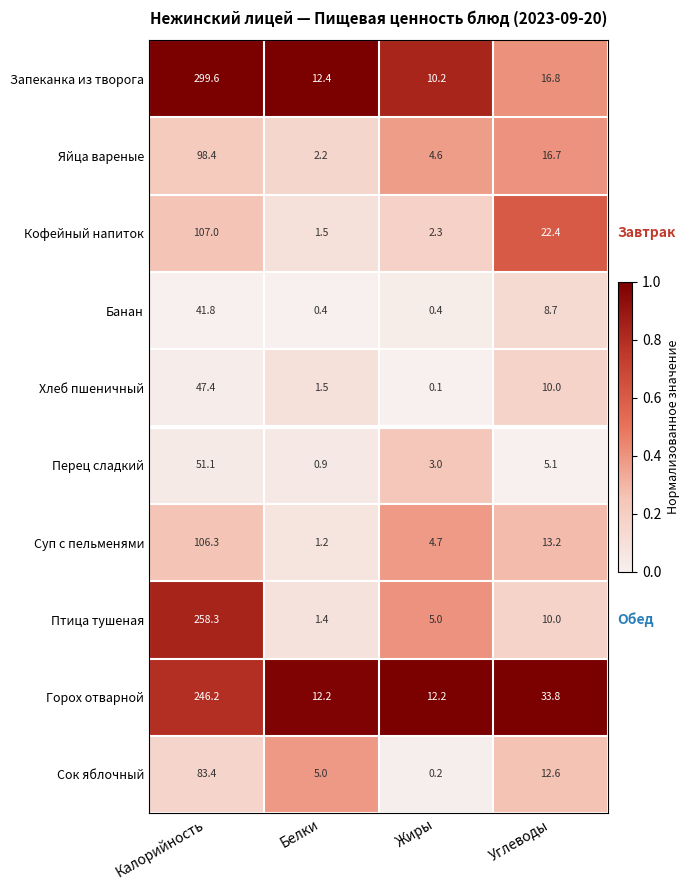

What is the difference between the second highest and second lowest values in the Яйца вареные series?

12.1